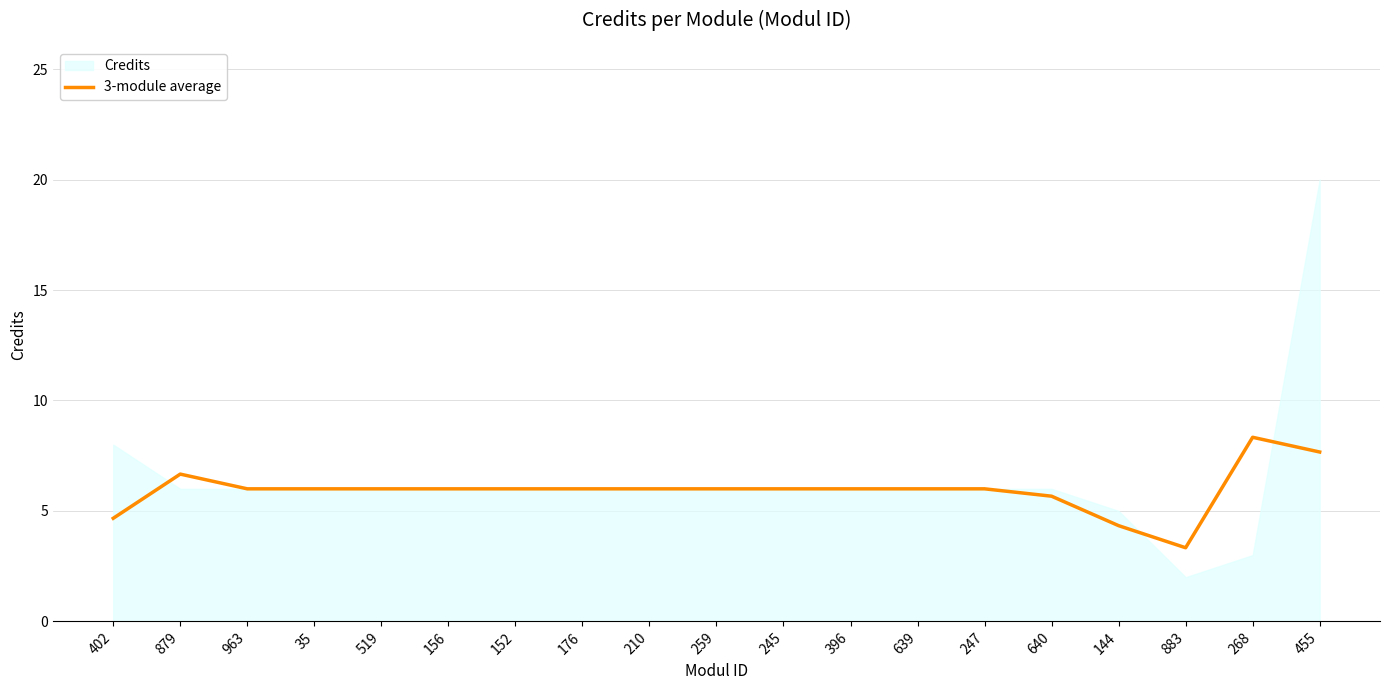

At which label does 3-module average reach its minimum?

883